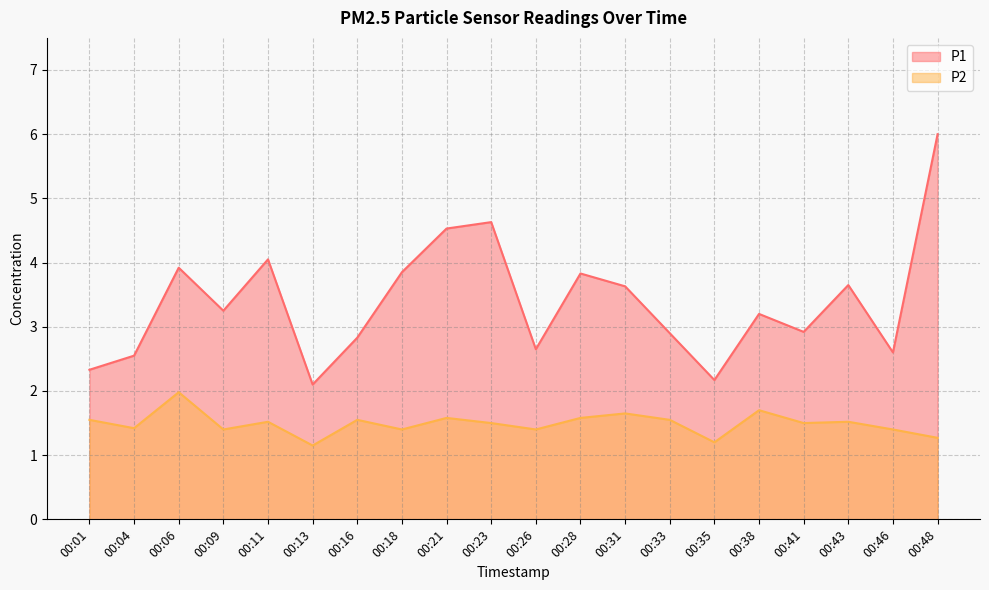

The P2 series shows 1.6 at 00:33. True or false?

True